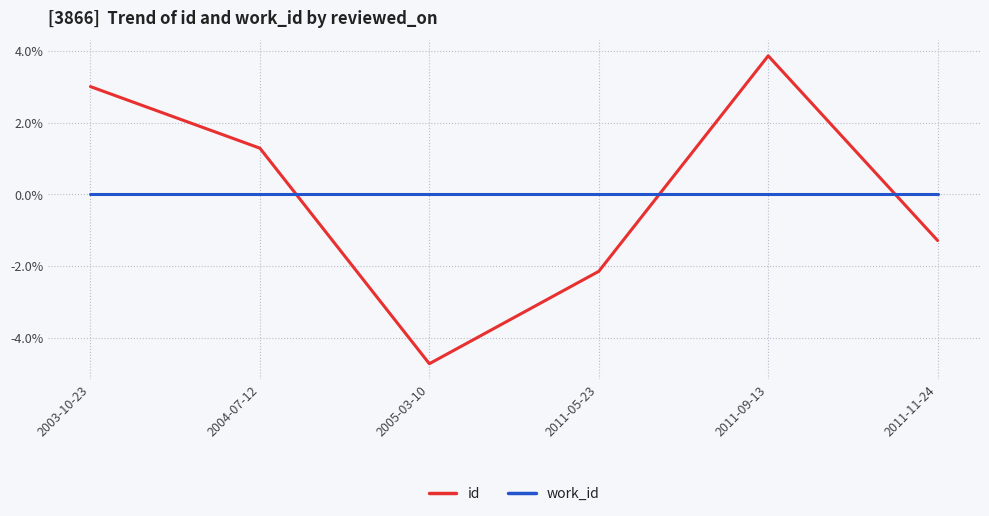

Which series has the widest spread of values?

id